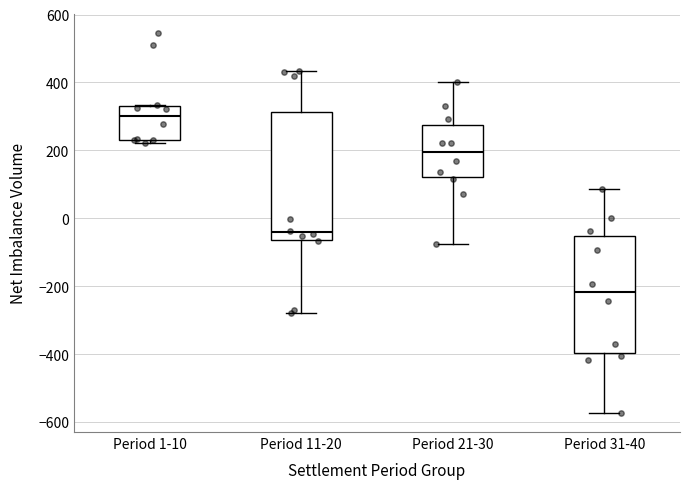

Reading left to right, read every box against the y-axis: the position of its median line, the range the box covers, and the ends of its whiskers. The values are not printed on the chart, so give them approximately, as read against the axis.

Period 1-10: median 300, box 240 to 340, whiskers 220 to 340
Period 11-20: median -40, box -60 to 320, whiskers -280 to 440
Period 21-30: median 200, box 120 to 280, whiskers -80 to 400
Period 31-40: median -220, box -400 to -60, whiskers -580 to 80